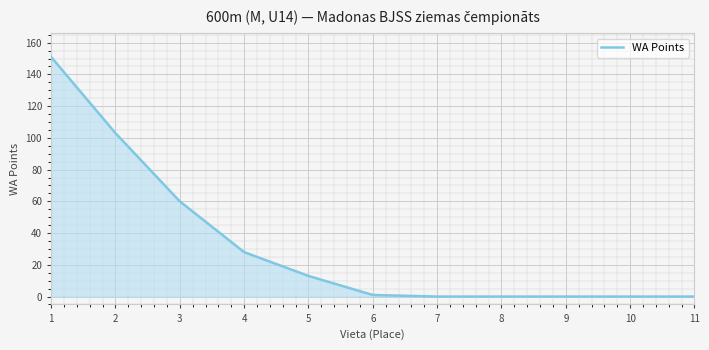

At which label is the value closest to 75?

3